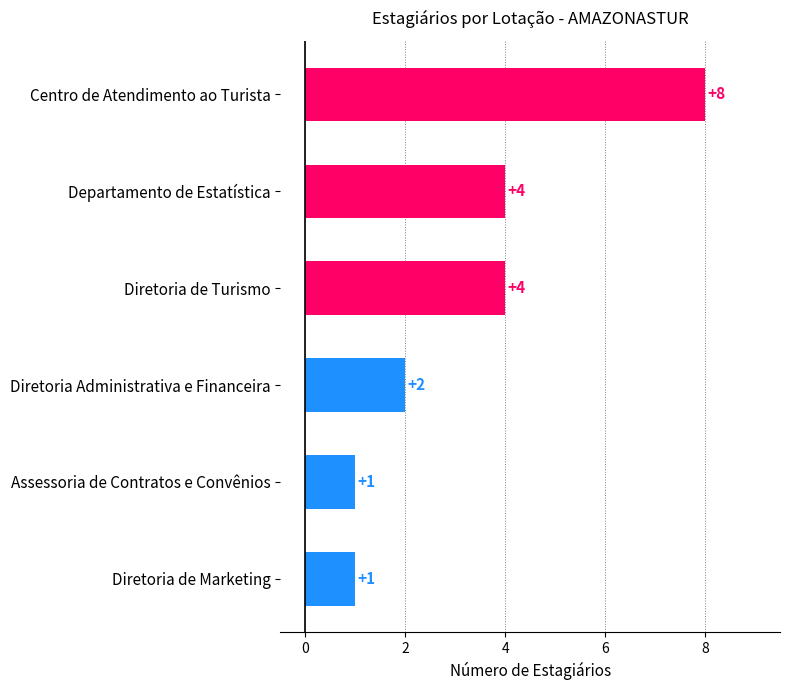

The value at Diretoria de Marketing is 1. True or false?

True